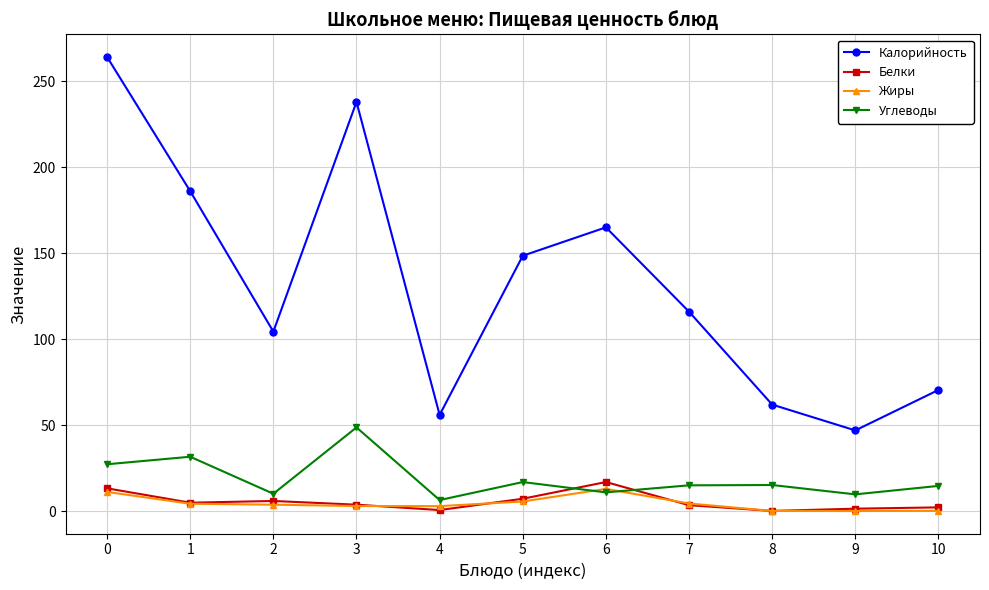

What is the maximum value for Белки?

17.0